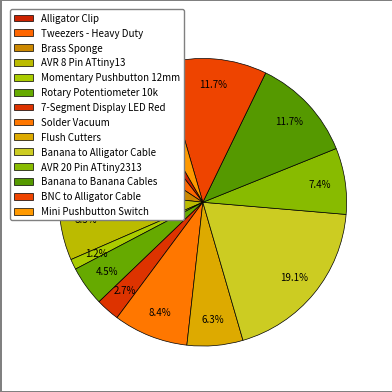

How many slices are in this pie chart?

14